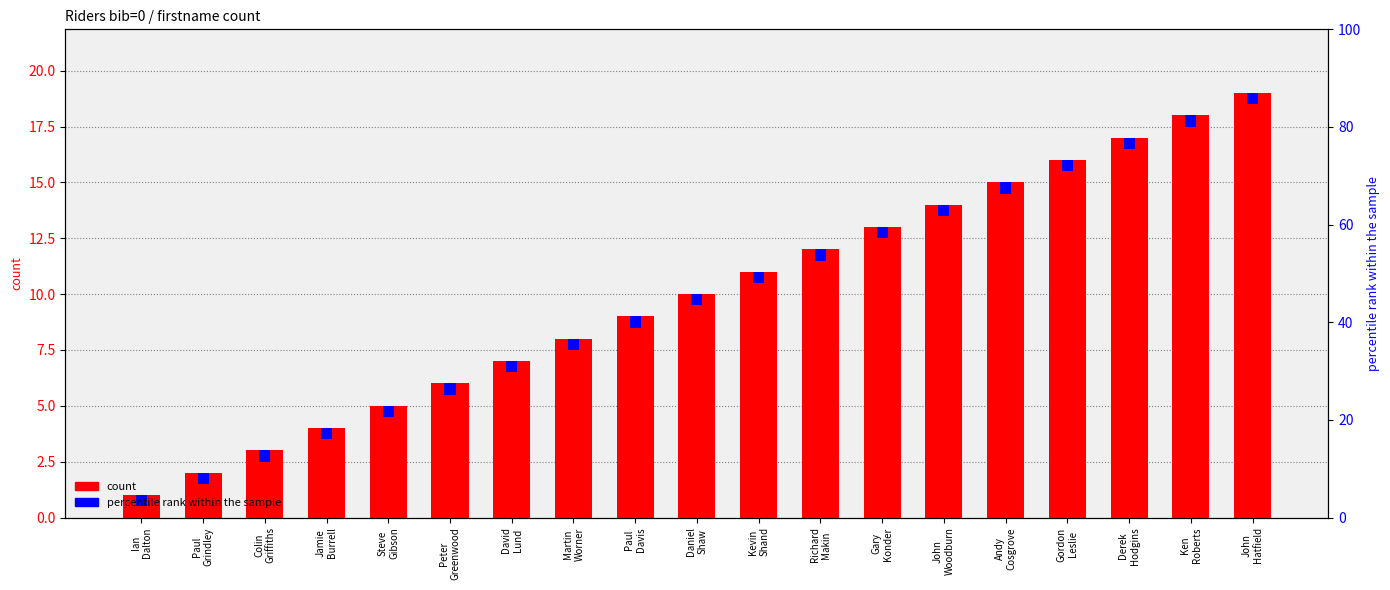

At which category does the chart reach its minimum across all series?

Ian
Dalton